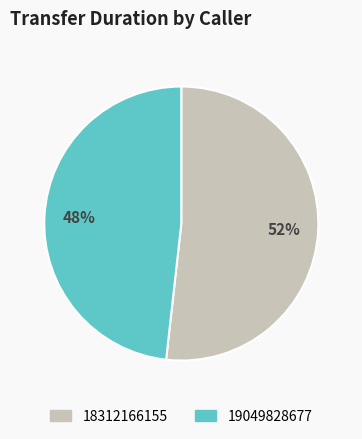

Count the number of slices in the pie.

2